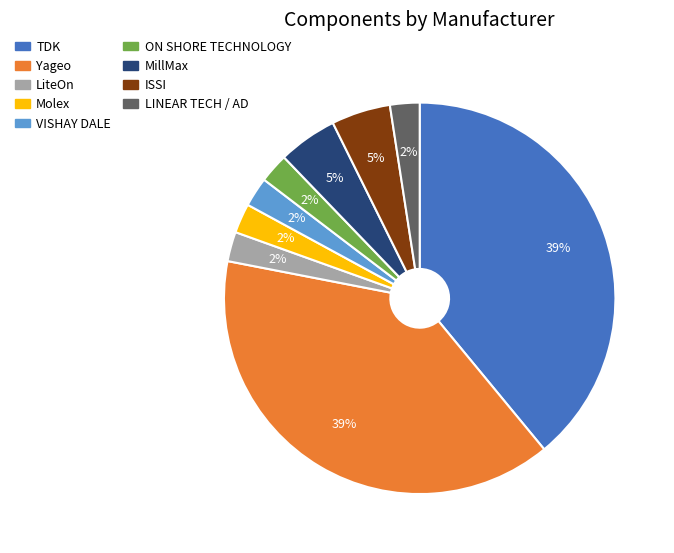

To the nearest percent, what percentage of the pie is MillMax?

5%